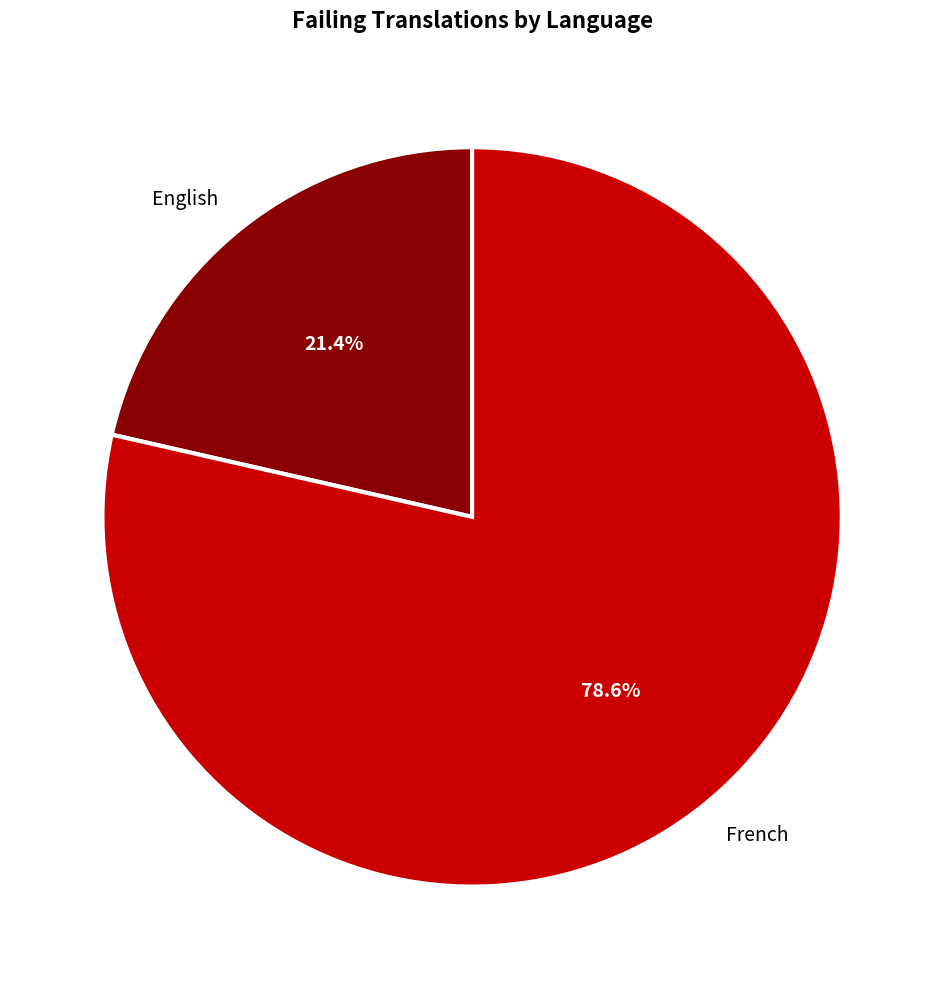

What percentage is the French slice, to the nearest percent?

79%